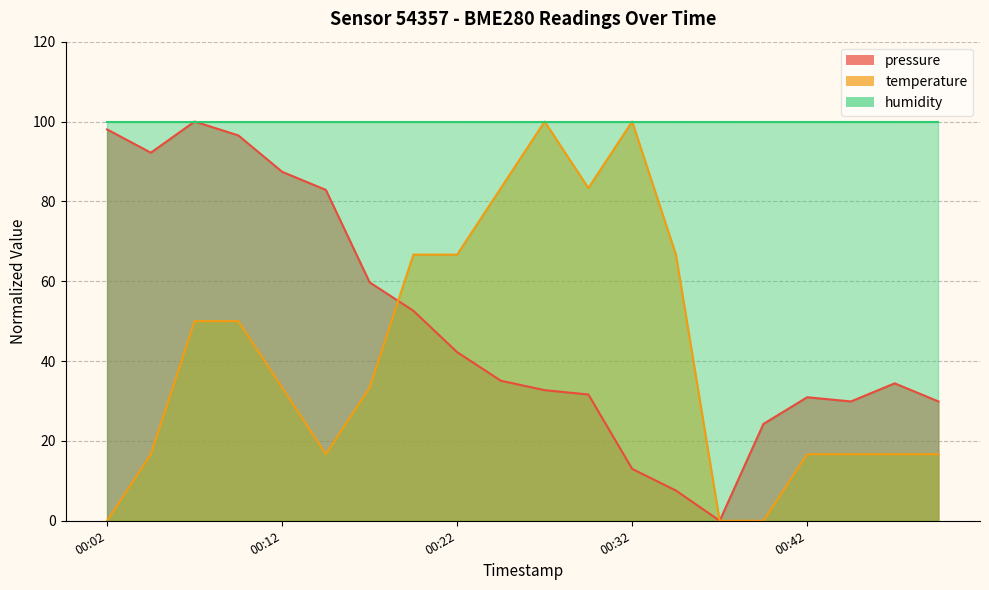

What is the greatest value displayed?

100.0